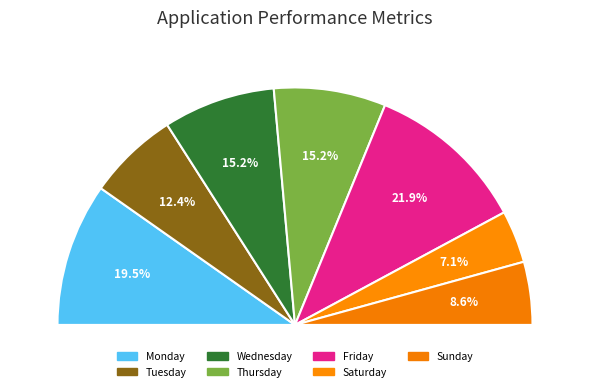

To the nearest percent, what percentage of the pie is Wednesday?

15%